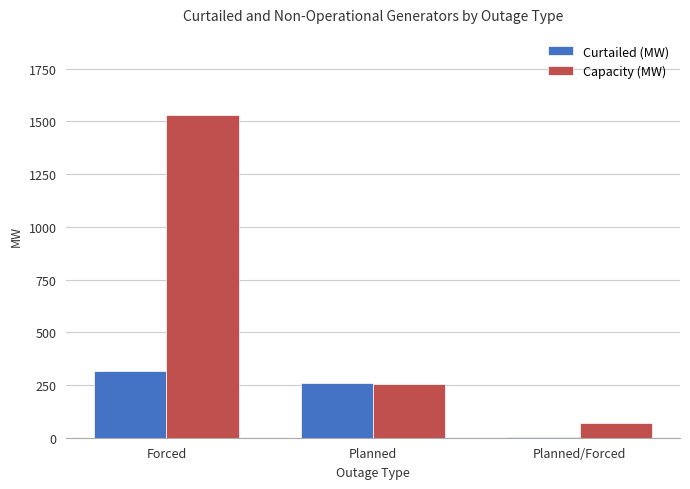

Are the bars horizontal?

No